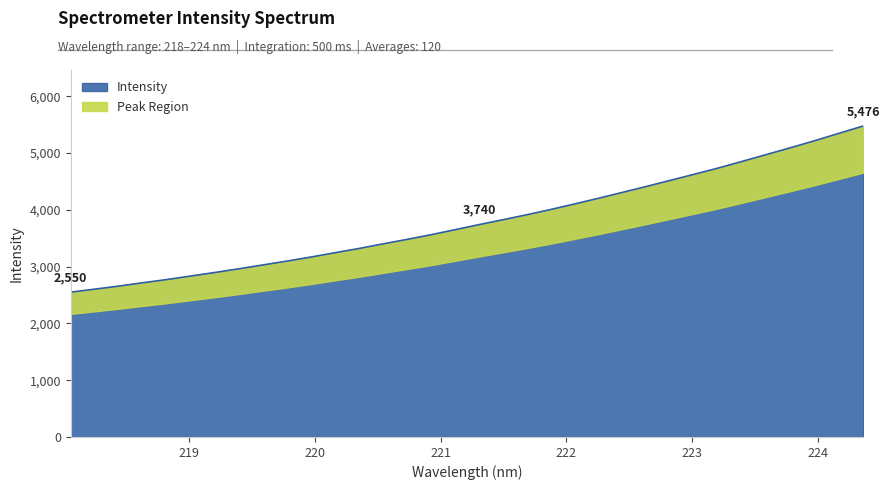

True or false: the data shows 941.2 at 221.8812.

False